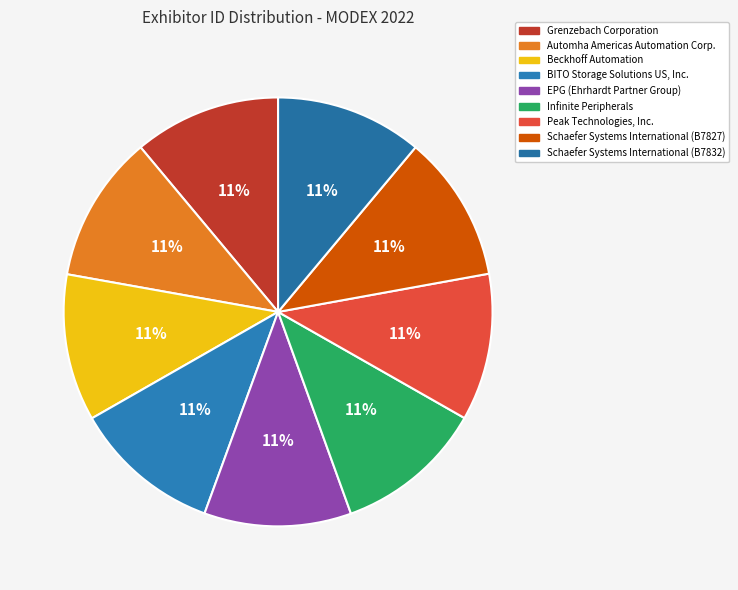

To the nearest percent, what percentage of the pie is Automha Americas Automation Corp.?

11%